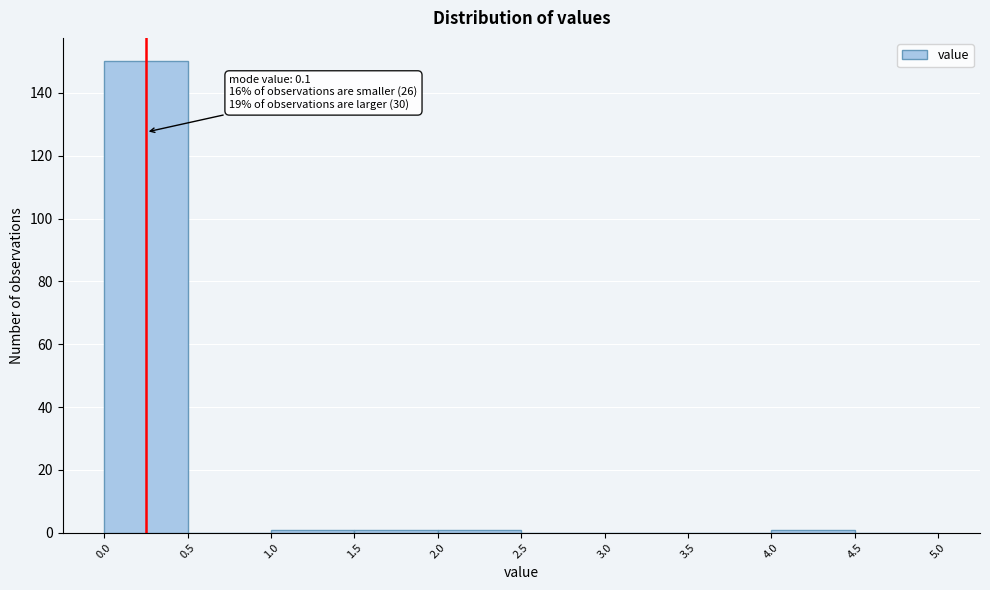

Over which range of the x-axis is the bar tallest?

0.0 to 0.5